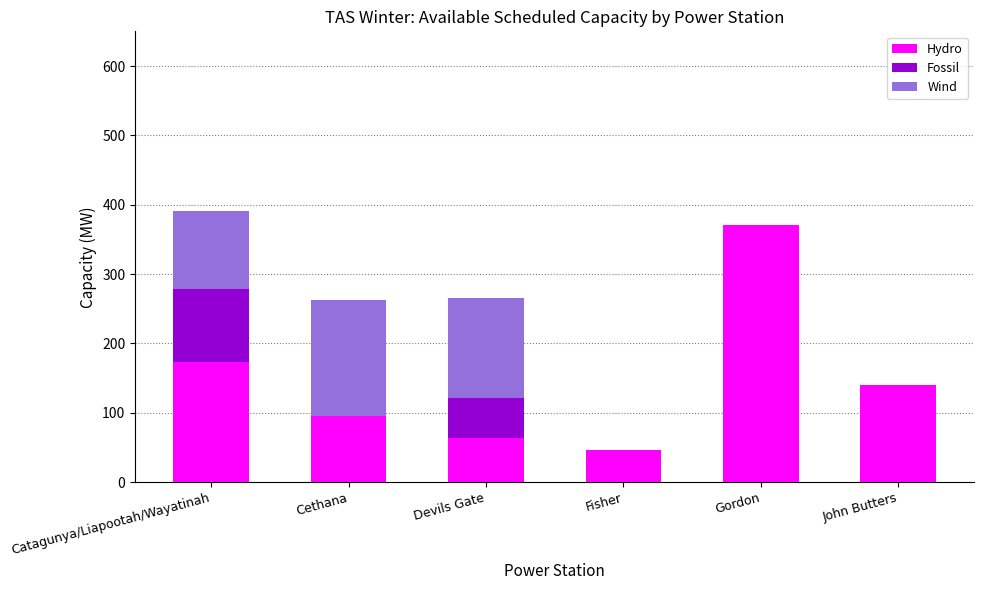

At which label is Hydro closest to 208?

Catagunya/Liapootah/Wayatinah